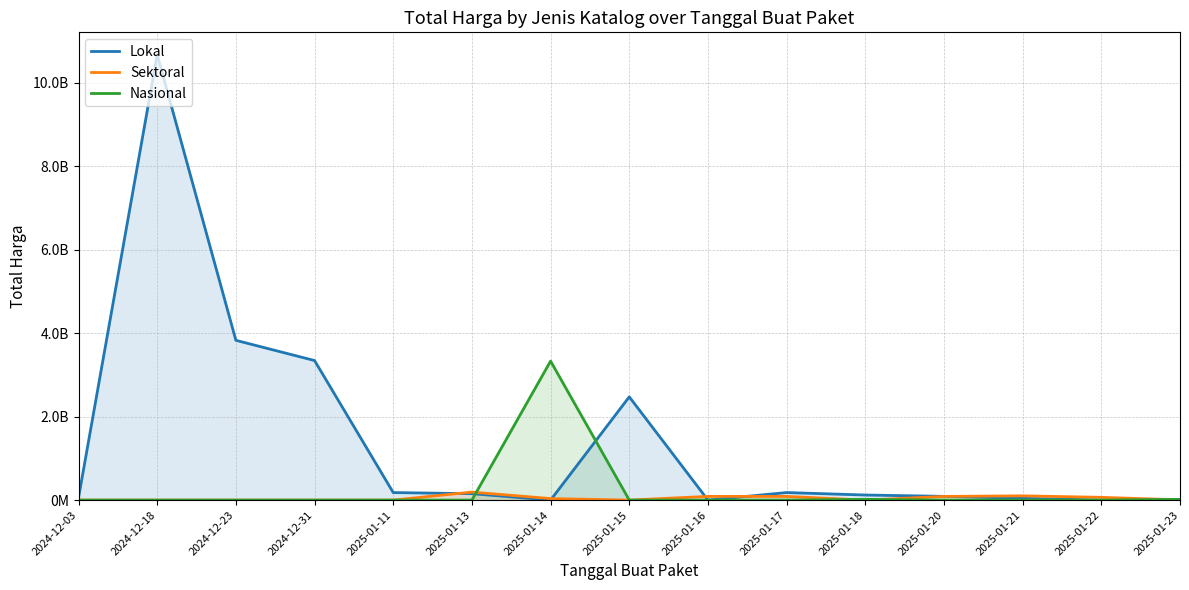

Reading left to right, list all the values displayed in this chart.

Lokal: 2024-12-03=58272000	2024-12-18=10674283200	2024-12-23=3827760000	2024-12-31=3343245888	2025-01-11=179922180	2025-01-13=153285422	2025-01-14=0	2025-01-15=2473600000	2025-01-16=0	2025-01-17=180000000	2025-01-18=121282530	2025-01-20=89142510	2025-01-21=41420000	2025-01-22=0	2025-01-23=12500000
Sektoral: 2024-12-03=0	2024-12-18=0	2024-12-23=0	2024-12-31=0	2025-01-11=0	2025-01-13=191764420	2025-01-14=36132730	2025-01-15=0	2025-01-16=88435200	2025-01-17=88215000	2025-01-18=0	2025-01-20=87985658	2025-01-21=101179000	2025-01-22=65851050	2025-01-23=4520000
Nasional: 2024-12-03=0	2024-12-18=0	2024-12-23=0	2024-12-31=0	2025-01-11=0	2025-01-13=0	2025-01-14=3330000000	2025-01-15=0	2025-01-16=0	2025-01-17=0	2025-01-18=17710000	2025-01-20=0	2025-01-21=0	2025-01-22=0	2025-01-23=17710000